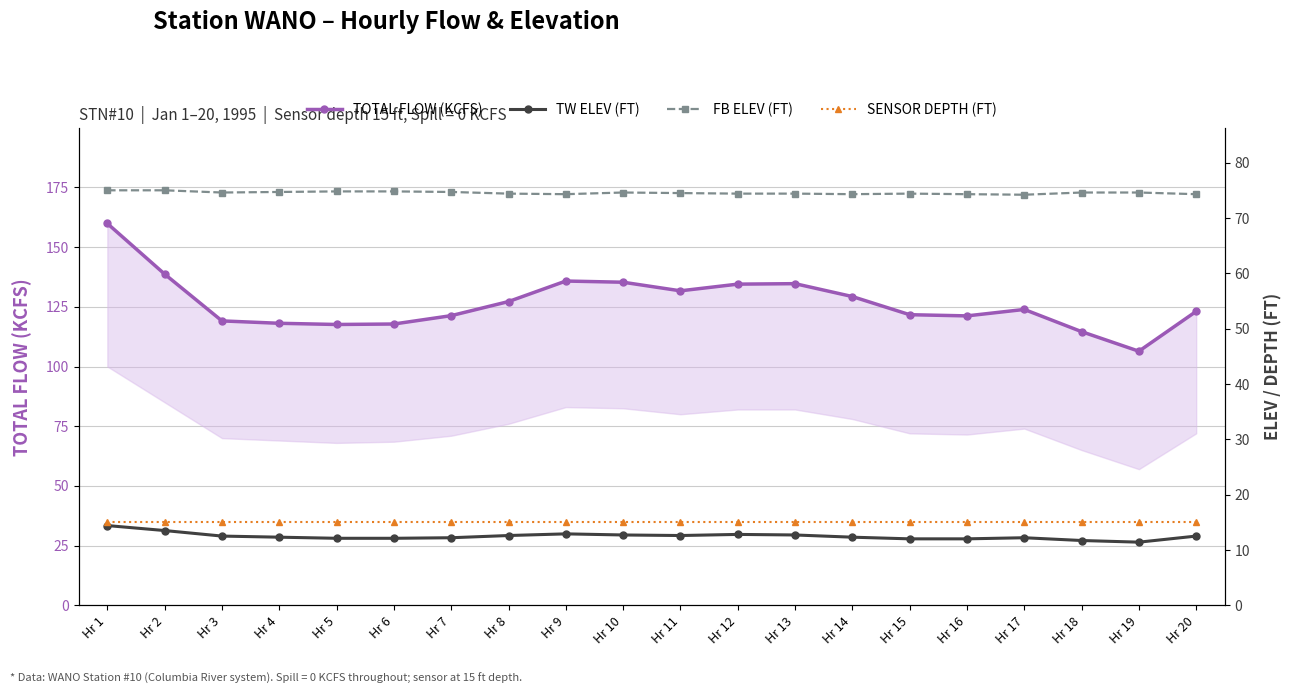

At which category does TOTAL FLOW (KCFS) reach its first local valley?

Hr 5